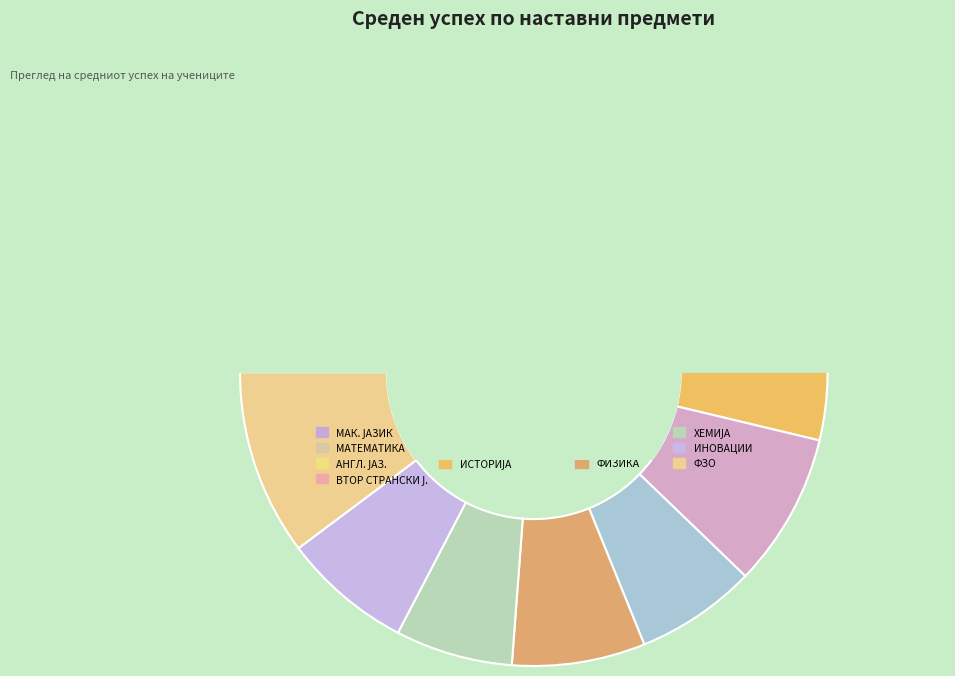

Is the sum of ГРАЃ. ОБРАЗ. and ФЗО greater than half?

No